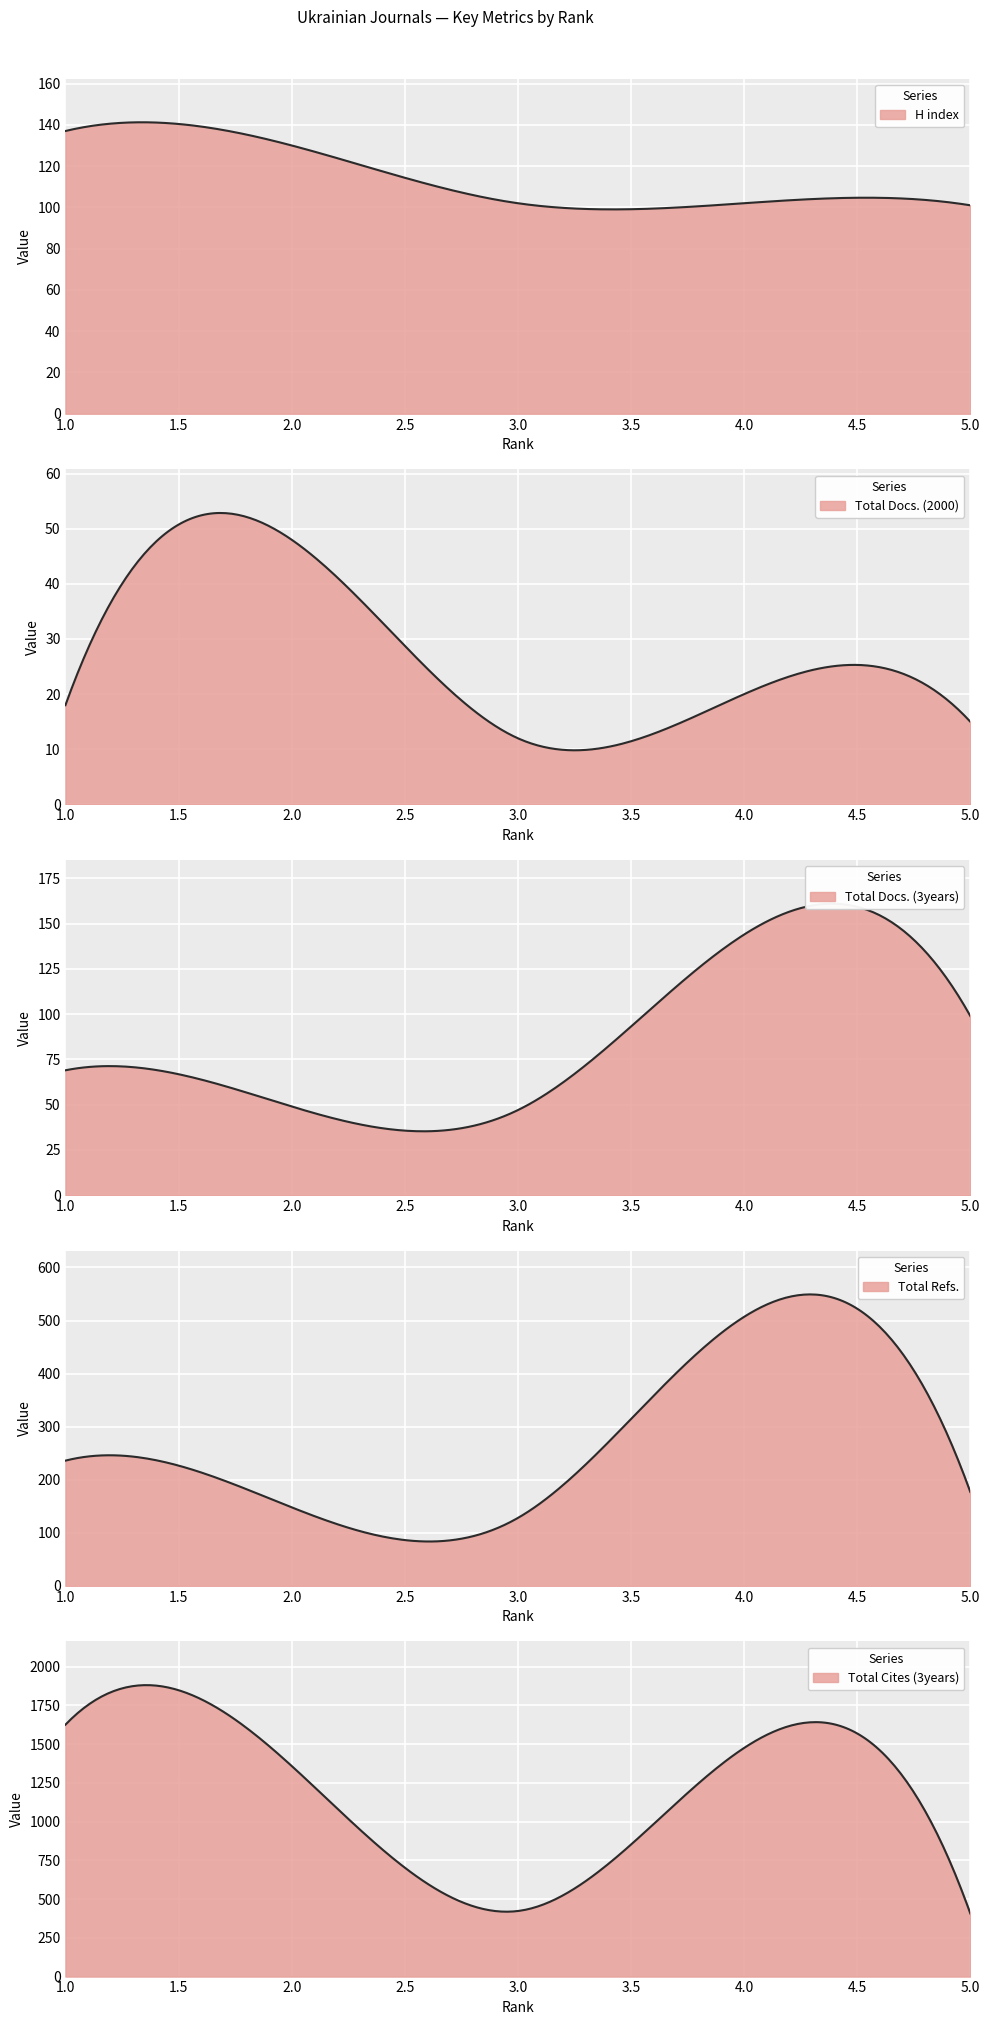

Is the value of Total Cites (3years) at 2 greater than the value of Total Docs. (2000) at 1?

Yes